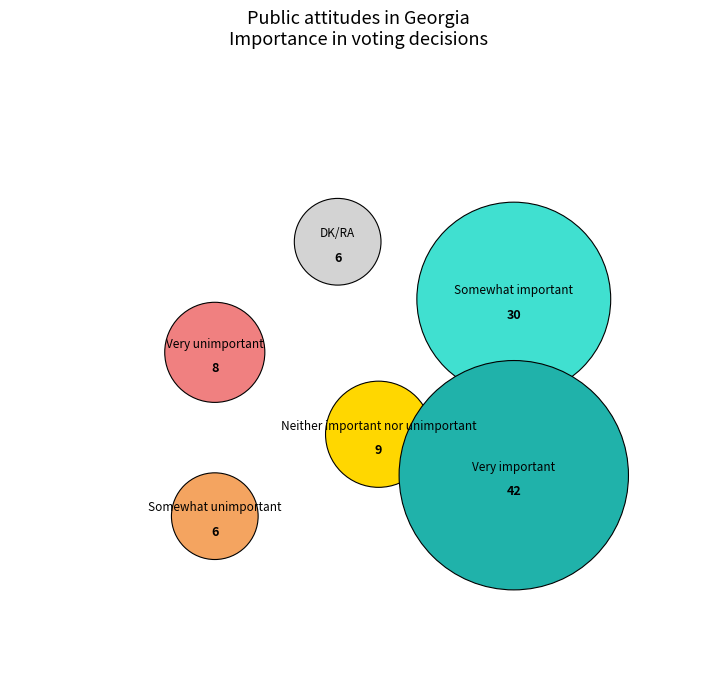

Is it true that Very unimportant is 1% of the pie?

False